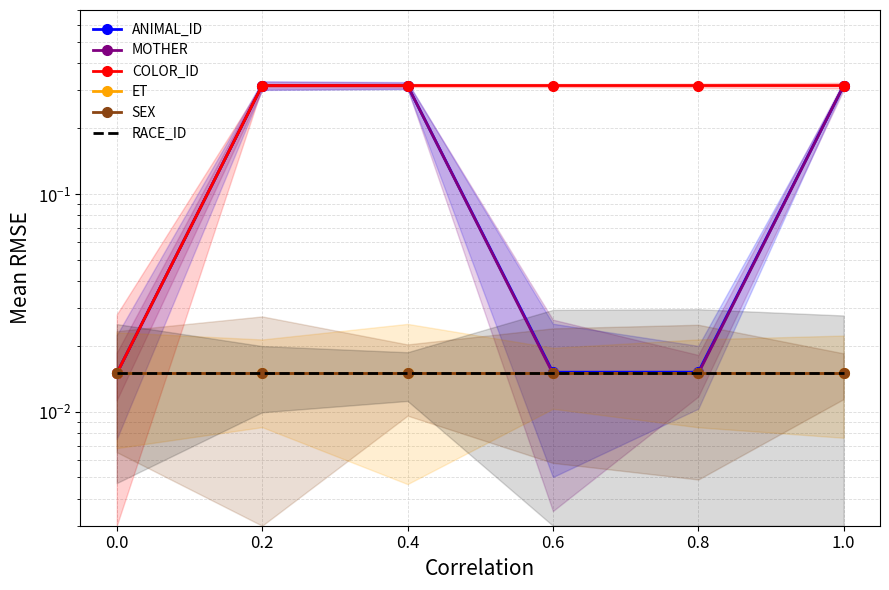

At how many categories does at least one series exceed 0?

6